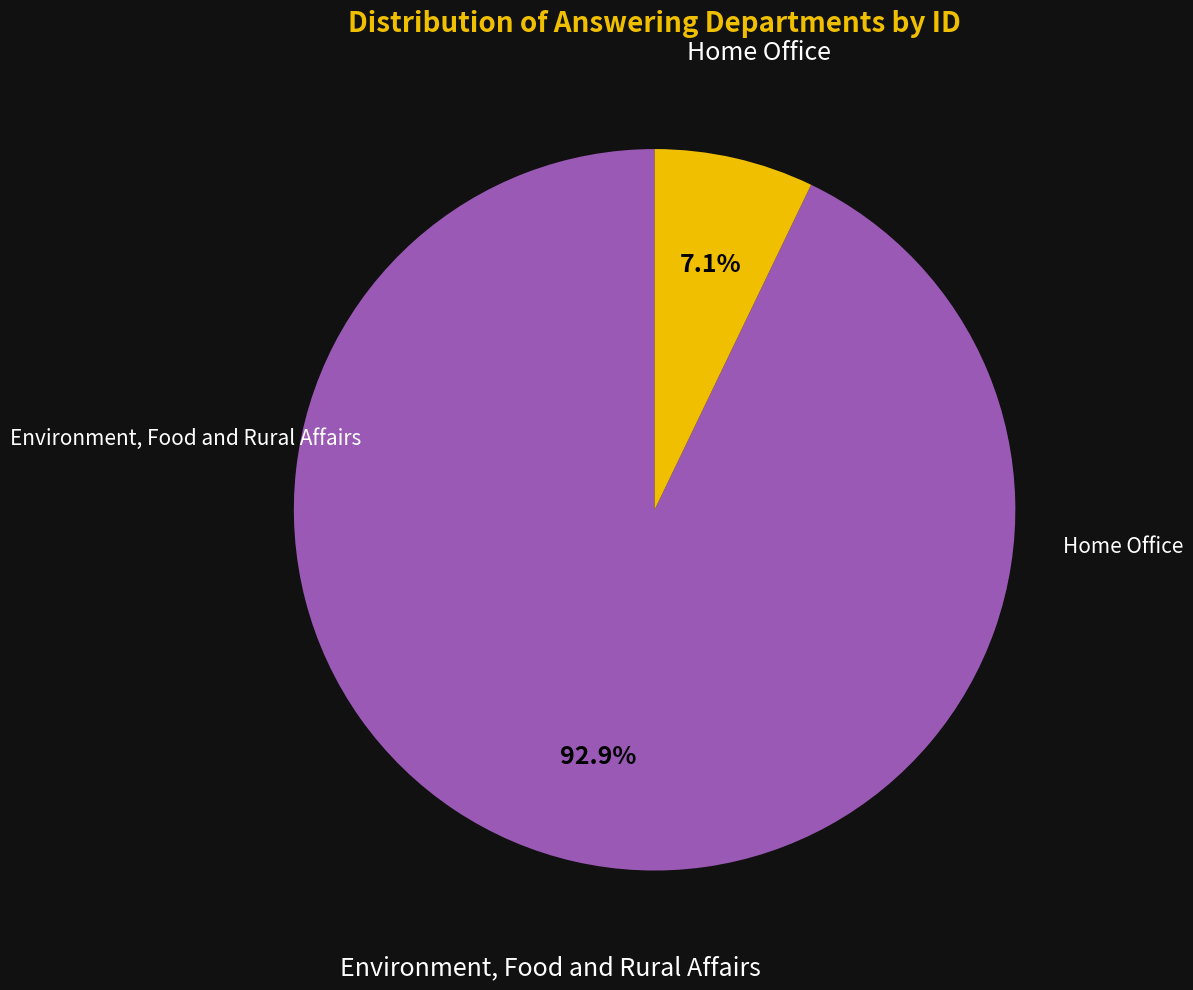

Is there any slice that represents more than half of the pie?

Yes